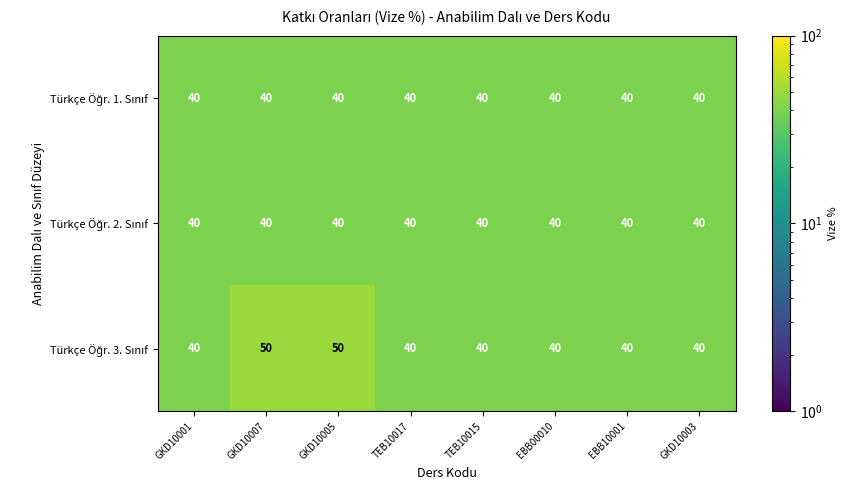

What is the spread (max minus min) of values at GKD10007?

10